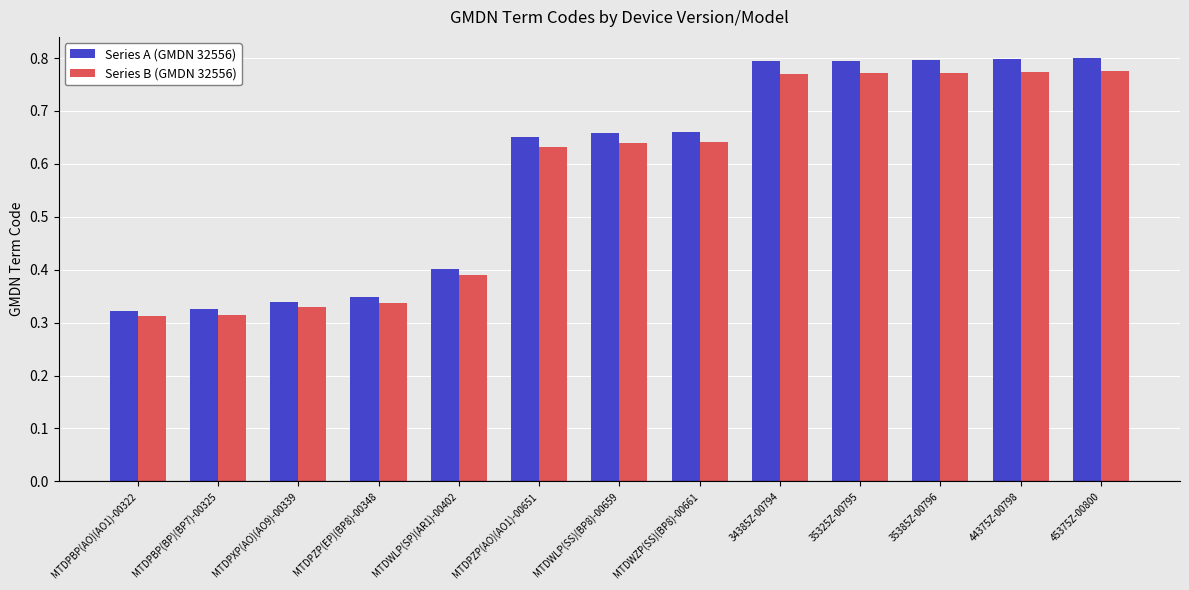

The Series A (GMDN 32556) series shows 1.2 at 35325Z-00795. True or false?

False